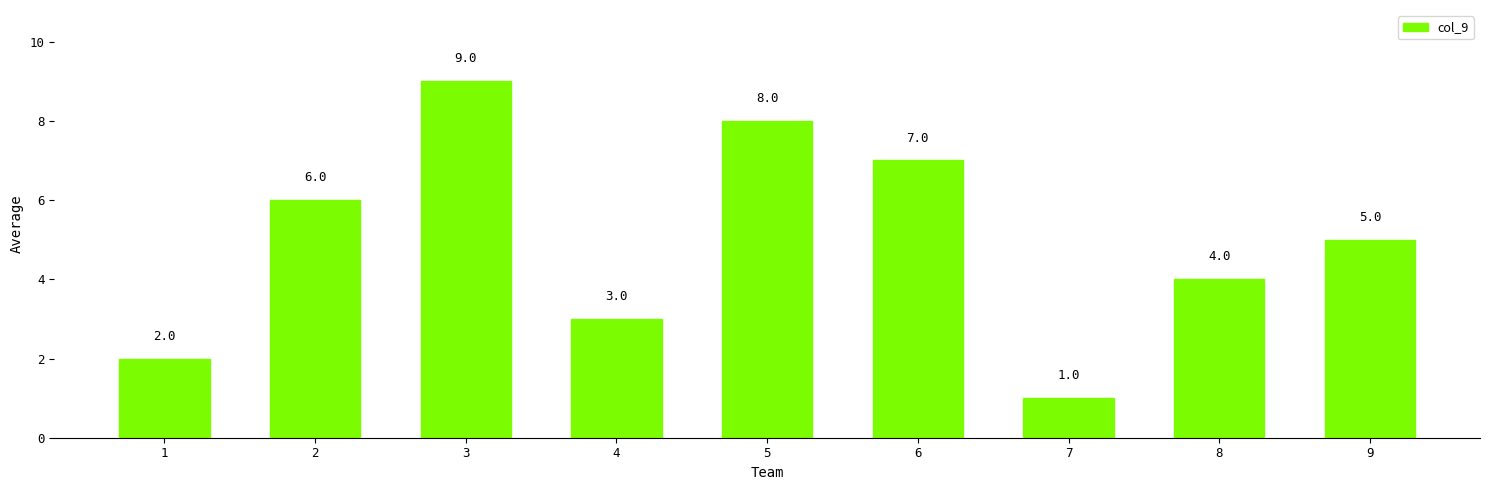

How many data points does each series have?

9